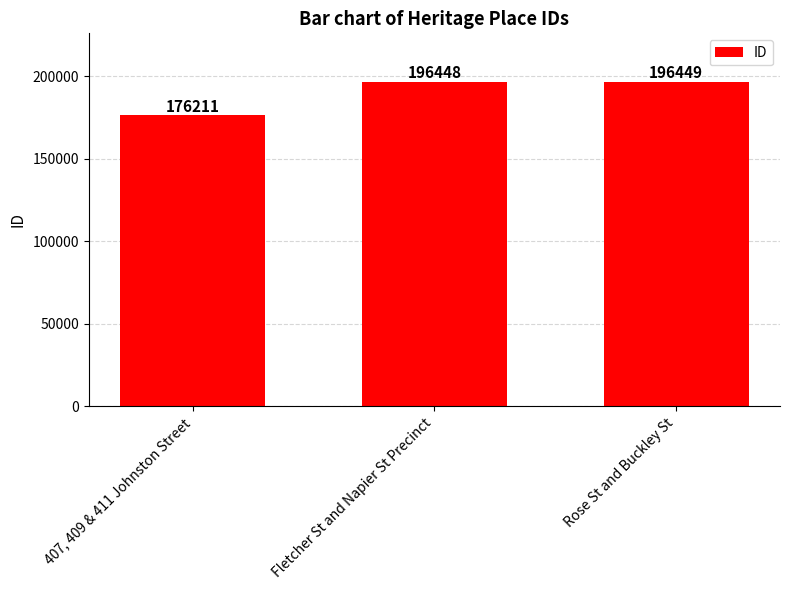

What is the smallest value displayed?

176211